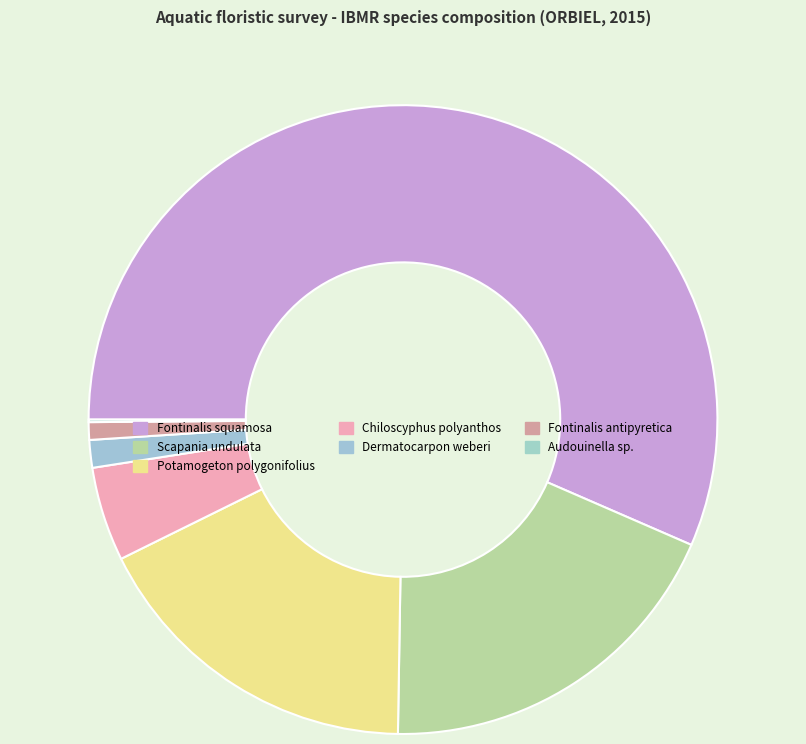

What is the largest slice in the pie chart?

Fontinalis squamosa